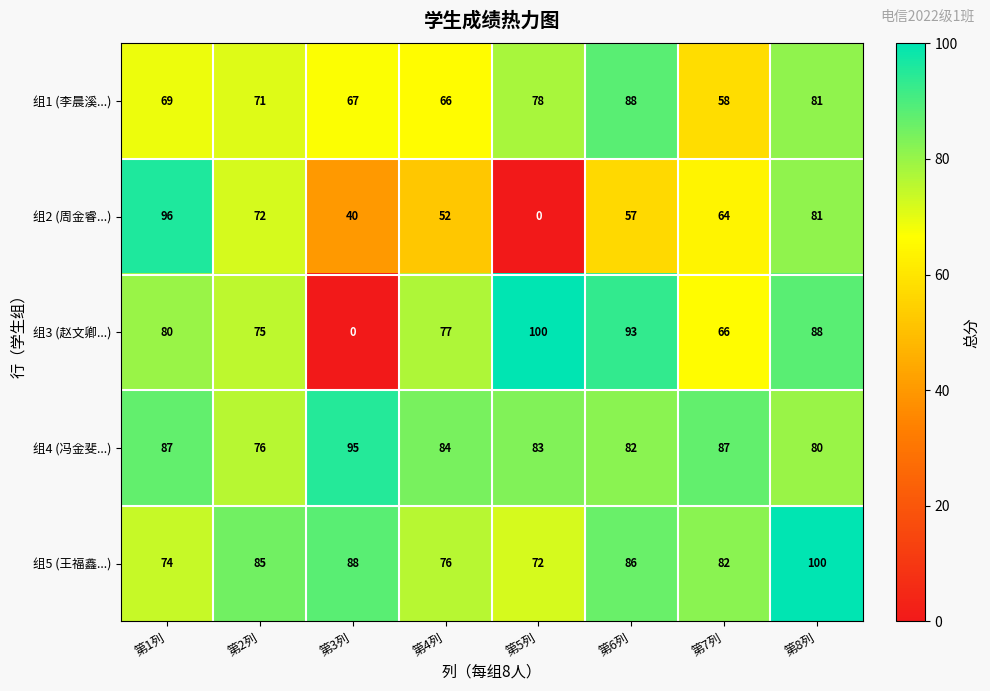

Rank the categories by 组5 (王福鑫...) value from lowest to highest.

第5列, 第1列, 第4列, 第7列, 第2列, 第6列, 第3列, 第8列